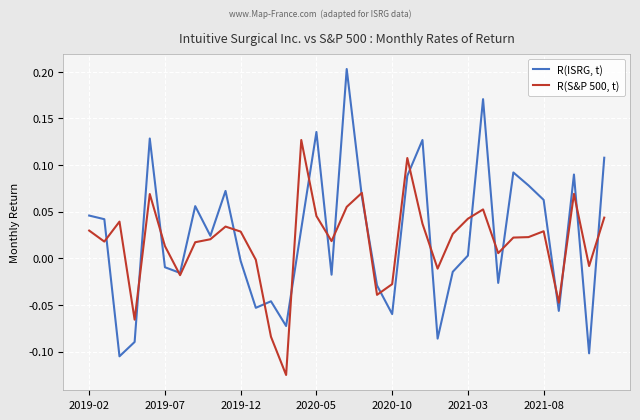

Is this an area chart (filled region under the line)?

No